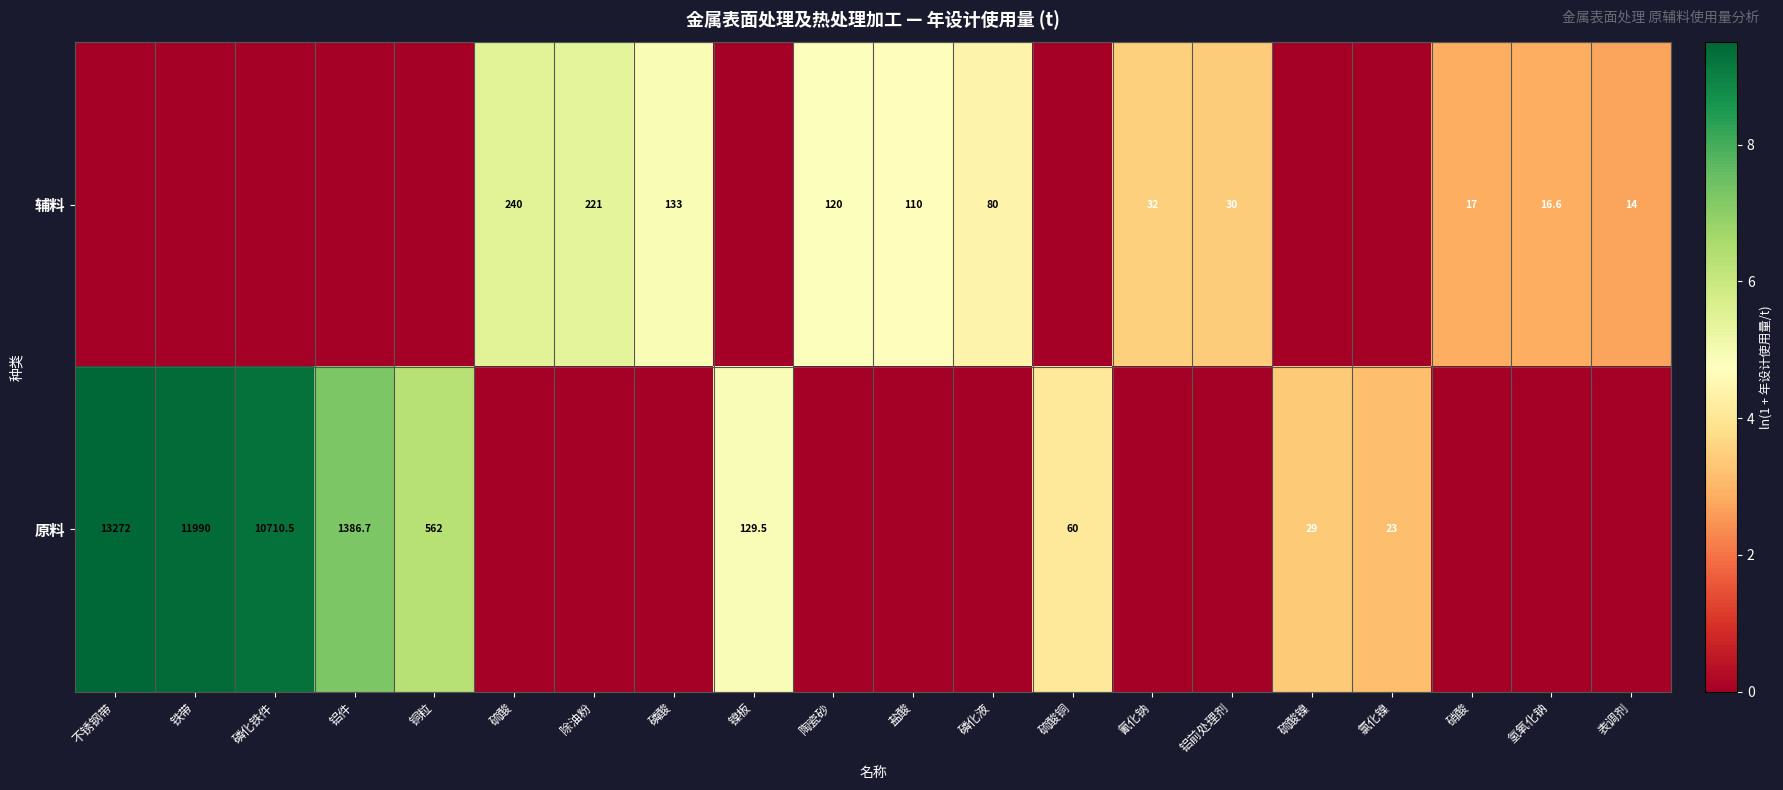

What is the difference between the 辅料 values at 陶瓷砂 and 盐酸?

10.0